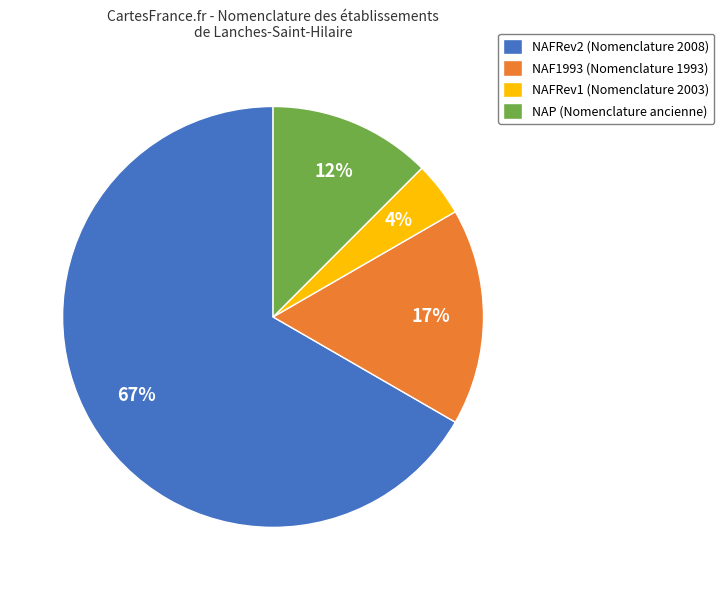

How many slices are in this pie chart?

4